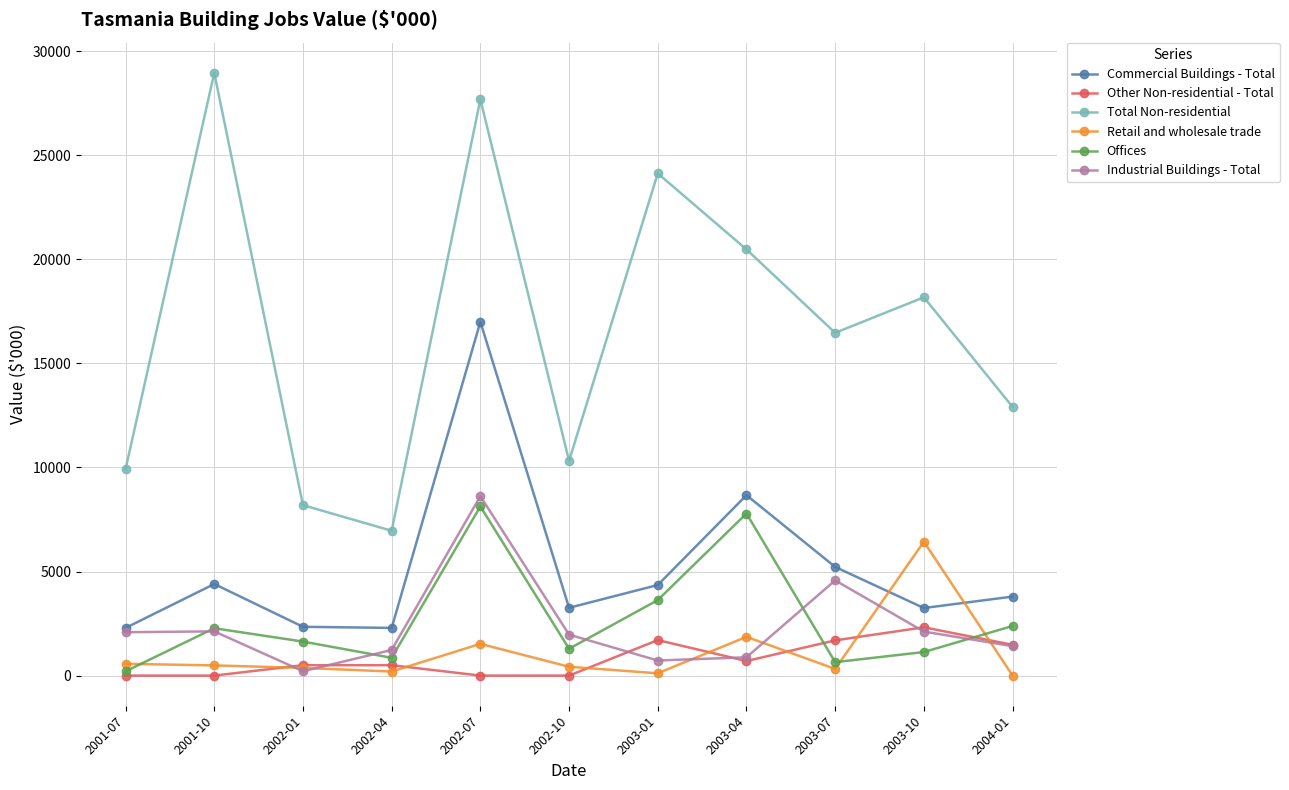

What is the label of the 7th point from the right?

2002-07